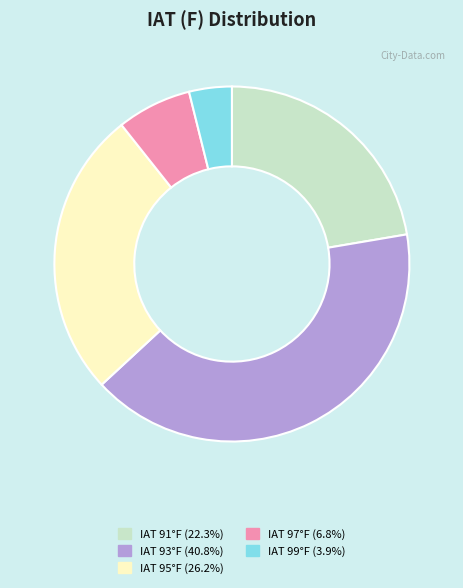

Does any single category account for the majority?

No